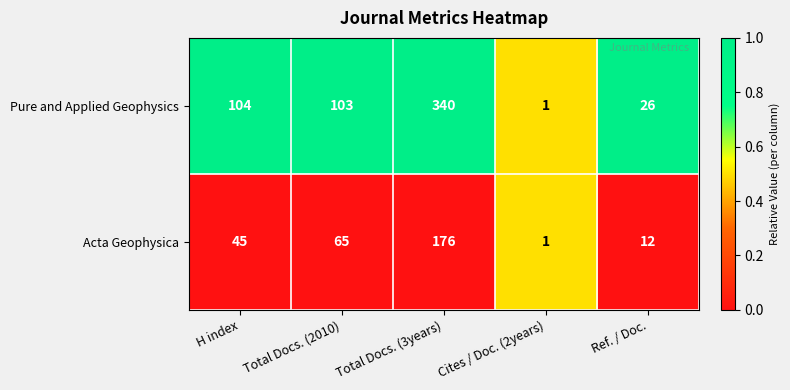

At which label does Pure and Applied Geophysics first exceed 103?

H index